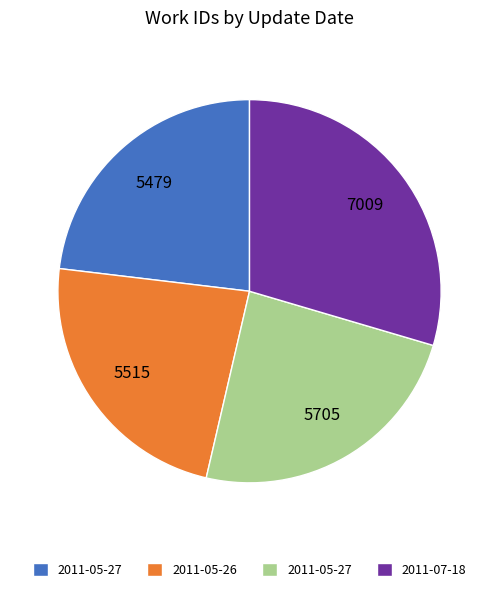

Does any single category account for the majority?

No